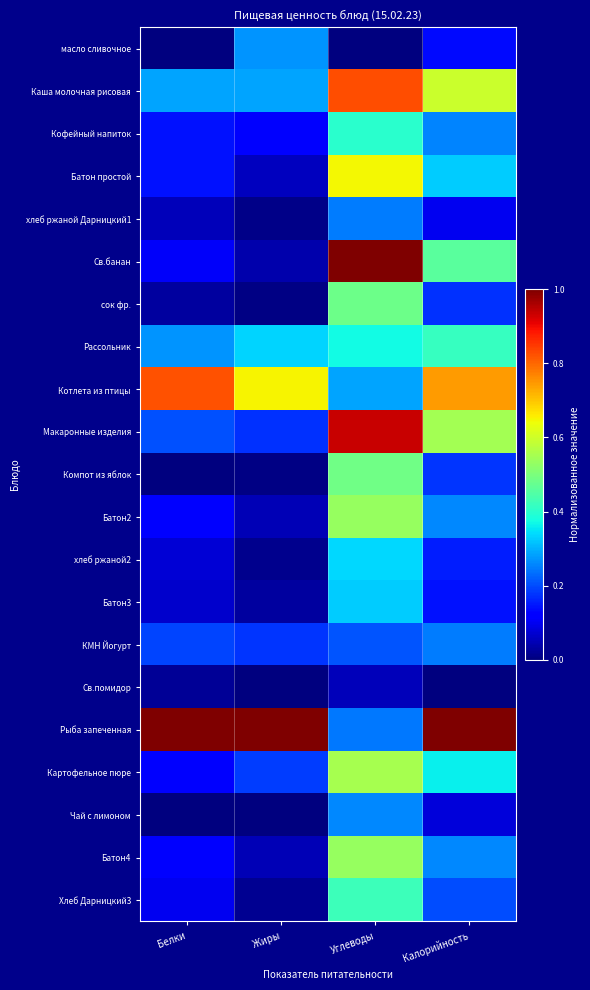

Reading left to right, what are all the values shown in this chart?

масло сливочное: Белки=0.0	Жиры=0.3	Углеводы=0.0	Калорийность=0.1
Каша молочная рисовая: Белки=0.3	Жиры=0.3	Углеводы=0.8	Калорийность=0.6
Кофейный напиток: Белки=0.1	Жиры=0.1	Углеводы=0.4	Калорийность=0.3
Батон простой: Белки=0.1	Жиры=0.1	Углеводы=0.6	Калорийность=0.3
хлеб ржаной Дарницкий1: Белки=0.1	Жиры=0.0	Углеводы=0.2	Калорийность=0.1
Св.банан: Белки=0.1	Жиры=0.0	Углеводы=1.0	Калорийность=0.5
сок фр.: Белки=0.0	Жиры=0.0	Углеводы=0.5	Калорийность=0.2
Рассольник: Белки=0.3	Жиры=0.3	Углеводы=0.4	Калорийность=0.4
Котлета из птицы: Белки=0.8	Жиры=0.7	Углеводы=0.3	Калорийность=0.7
Макаронные изделия: Белки=0.2	Жиры=0.2	Углеводы=0.9	Калорийность=0.5
Компот из яблок: Белки=0.0	Жиры=0.0	Углеводы=0.5	Калорийность=0.2
Батон2: Белки=0.1	Жиры=0.0	Углеводы=0.5	Калорийность=0.3
хлеб ржаной2: Белки=0.1	Жиры=0.0	Углеводы=0.3	Калорийность=0.2
Батон3: Белки=0.1	Жиры=0.0	Углеводы=0.3	Калорийность=0.1
КМН Йогурт: Белки=0.2	Жиры=0.2	Углеводы=0.2	Калорийность=0.2
Св.помидор: Белки=0.0	Жиры=0.0	Углеводы=0.1	Калорийность=0.0
Рыба запеченная: Белки=1.0	Жиры=1.0	Углеводы=0.2	Калорийность=1.0
Картофельное пюре: Белки=0.1	Жиры=0.2	Углеводы=0.6	Калорийность=0.4
Чай с лимоном: Белки=0.0	Жиры=0.0	Углеводы=0.3	Калорийность=0.1
Батон4: Белки=0.1	Жиры=0.0	Углеводы=0.5	Калорийность=0.3
Хлеб Дарницкий3: Белки=0.1	Жиры=0.0	Углеводы=0.4	Калорийность=0.2